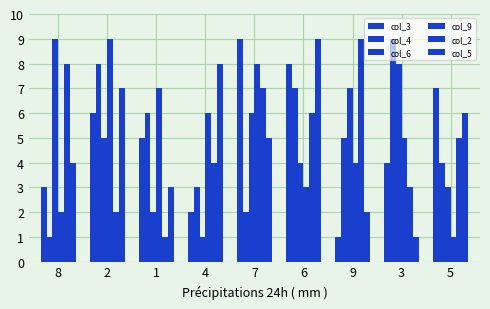

What is the sum of the col_5 values at 2 and 7?

12